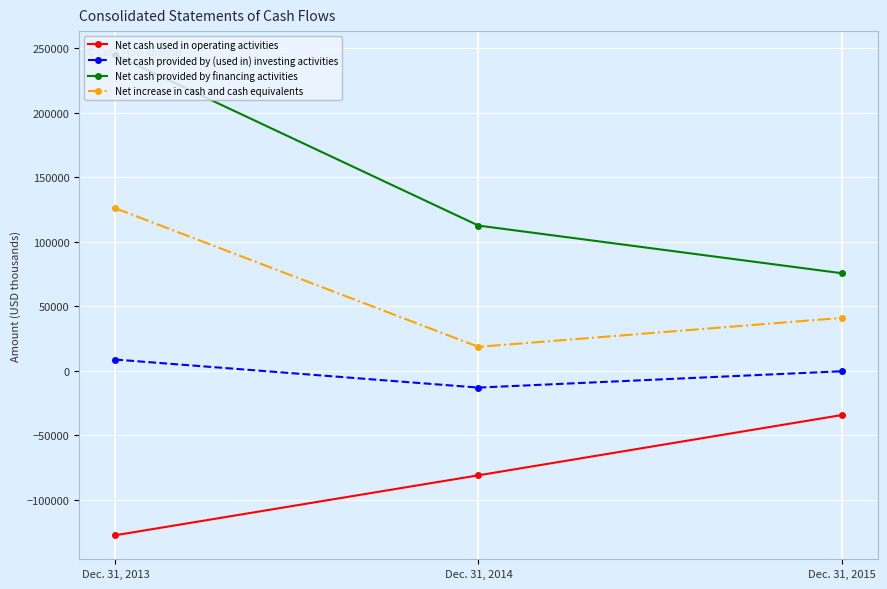

Is the value of Net cash provided by financing activities at Dec. 31, 2015 greater than the value of Net cash provided by (used in) investing activities at Dec. 31, 2015?

Yes